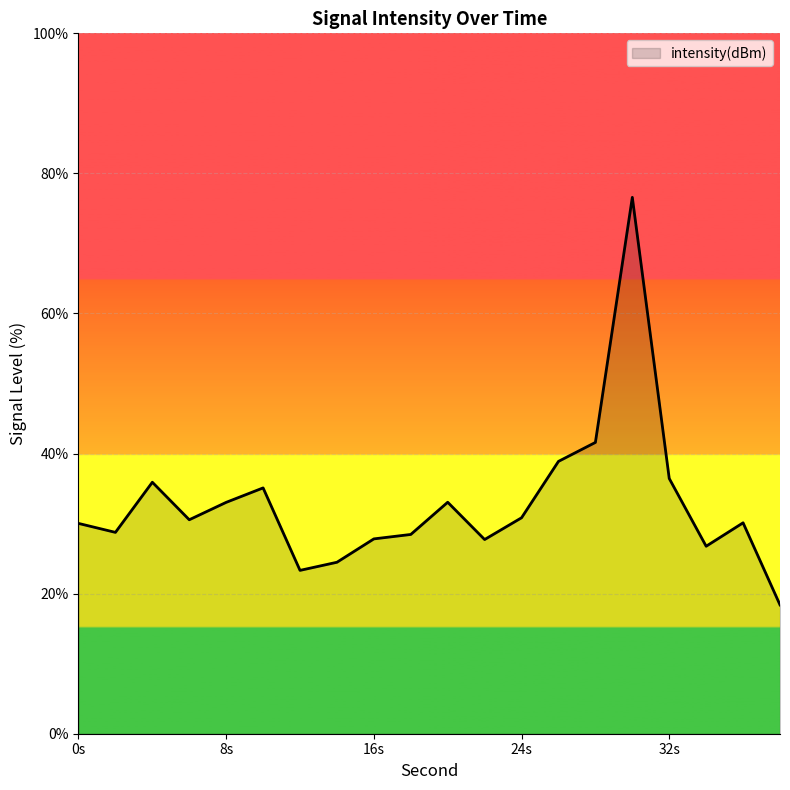

What is the difference between the maximum and minimum values?

58.2